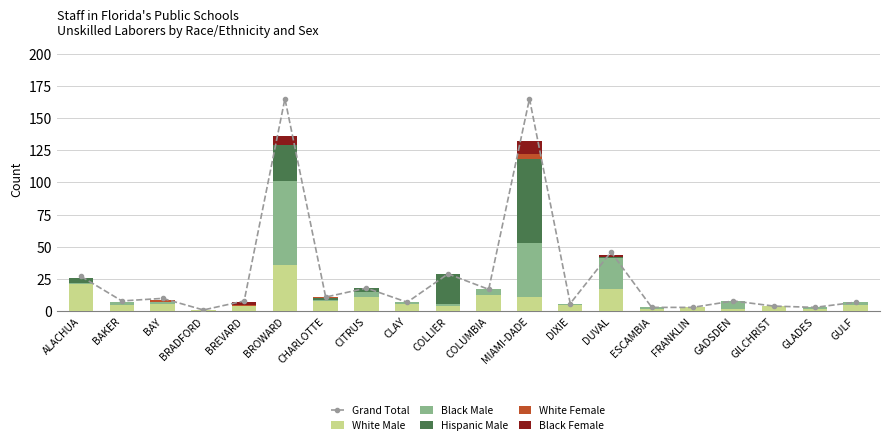

Reading right to left, transcribe all the data shown in this chart.

Grand Total: GULF=7	GLADES=3	GILCHRIST=4	GADSDEN=8	FRANKLIN=3	ESCAMBIA=3	DUVAL=46	DIXIE=6	MIAMI-DADE=165	COLUMBIA=17	COLLIER=29	CLAY=7	CITRUS=18	CHARLOTTE=11	BROWARD=165	BREVARD=8	BRADFORD=1	BAY=10	BAKER=8	ALACHUA=27
White Male: GULF=5	GLADES=2	GILCHRIST=4	GADSDEN=2	FRANKLIN=3	ESCAMBIA=2	DUVAL=17	DIXIE=5	MIAMI-DADE=11	COLUMBIA=13	COLLIER=4	CLAY=6	CITRUS=11	CHARLOTTE=8	BROWARD=36	BREVARD=4	BRADFORD=1	BAY=6	BAKER=5	ALACHUA=21
Black Male: GULF=2	GLADES=1	GILCHRIST=0	GADSDEN=6	FRANKLIN=0	ESCAMBIA=1	DUVAL=24	DIXIE=1	MIAMI-DADE=42	COLUMBIA=4	COLLIER=2	CLAY=1	CITRUS=4	CHARLOTTE=1	BROWARD=65	BREVARD=0	BRADFORD=0	BAY=1	BAKER=2	ALACHUA=1
Hispanic Male: GULF=0	GLADES=0	GILCHRIST=0	GADSDEN=0	FRANKLIN=0	ESCAMBIA=0	DUVAL=1	DIXIE=0	MIAMI-DADE=65	COLUMBIA=0	COLLIER=23	CLAY=0	CITRUS=3	CHARLOTTE=1	BROWARD=28	BREVARD=0	BRADFORD=0	BAY=0	BAKER=0	ALACHUA=4
White Female: GULF=0	GLADES=0	GILCHRIST=0	GADSDEN=0	FRANKLIN=0	ESCAMBIA=0	DUVAL=0	DIXIE=0	MIAMI-DADE=4	COLUMBIA=0	COLLIER=0	CLAY=0	CITRUS=0	CHARLOTTE=1	BROWARD=0	BREVARD=1	BRADFORD=0	BAY=2	BAKER=0	ALACHUA=0
Black Female: GULF=0	GLADES=0	GILCHRIST=0	GADSDEN=0	FRANKLIN=0	ESCAMBIA=0	DUVAL=2	DIXIE=0	MIAMI-DADE=10	COLUMBIA=0	COLLIER=0	CLAY=0	CITRUS=0	CHARLOTTE=0	BROWARD=7	BREVARD=2	BRADFORD=0	BAY=0	BAKER=0	ALACHUA=0